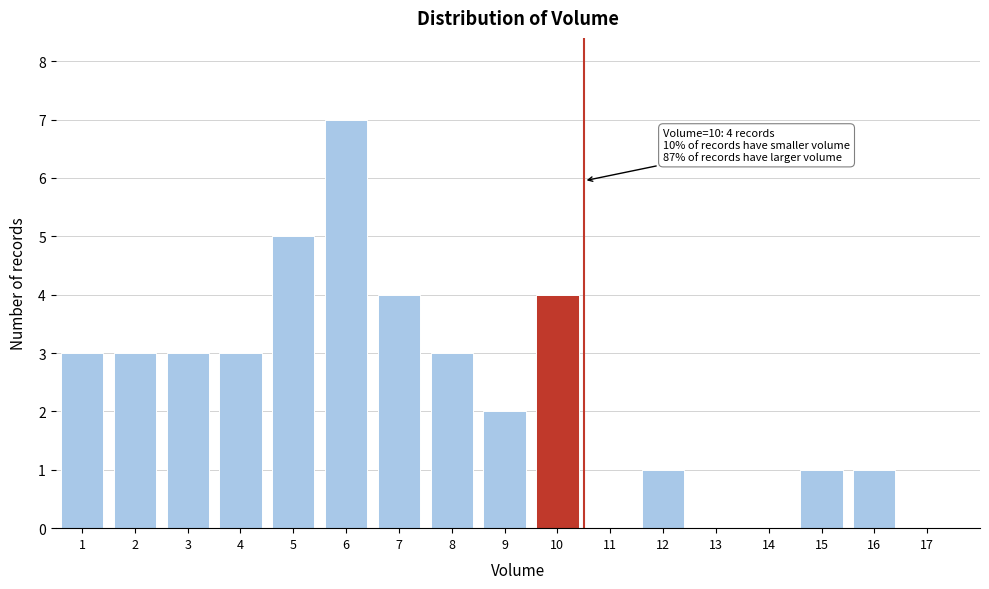

Reading left to right, extract all data points from this chart.

1=3	2=3	3=3	4=3	5=5	6=7	7=4	8=3	9=2	10=4	11=0	12=1	13=0	14=0	15=1	16=1	17=0